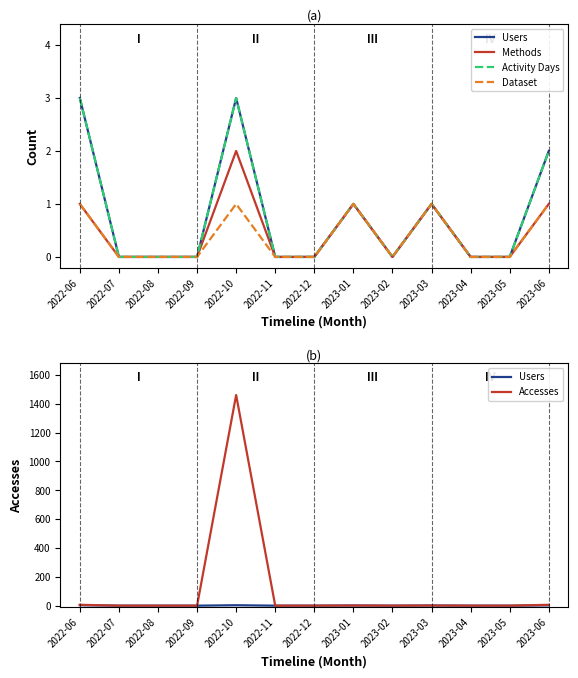

The Users series shows 0 at 2023-04. True or false?

True